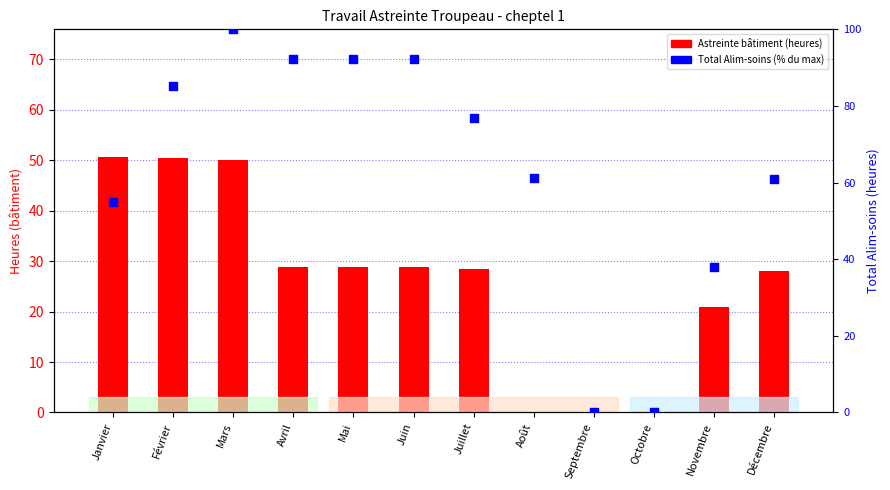

Which series has the widest spread of Y values?

Total Alim-soins (% max)